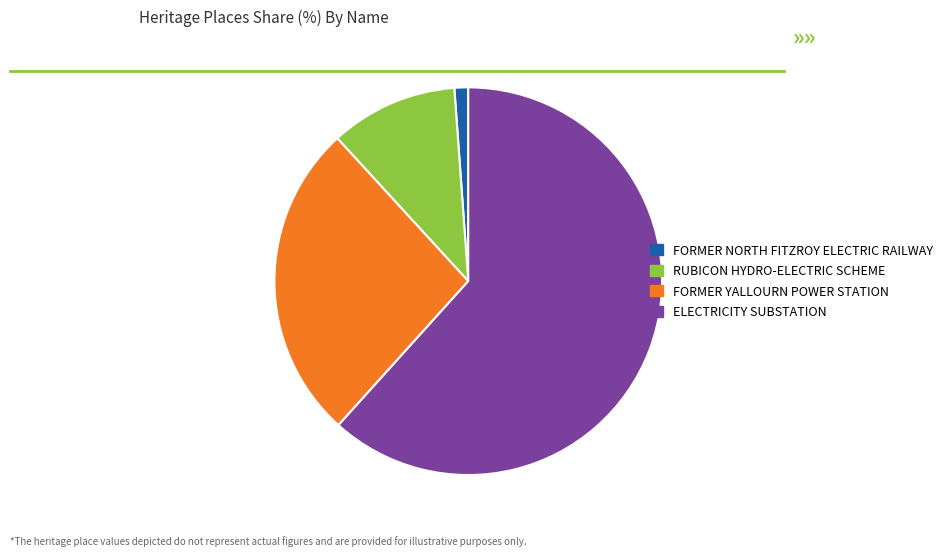

Combined, do FORMER NORTH FITZROY ELECTRIC RAILWAY and FORMER YALLOURN POWER STATION account for over 50%?

No